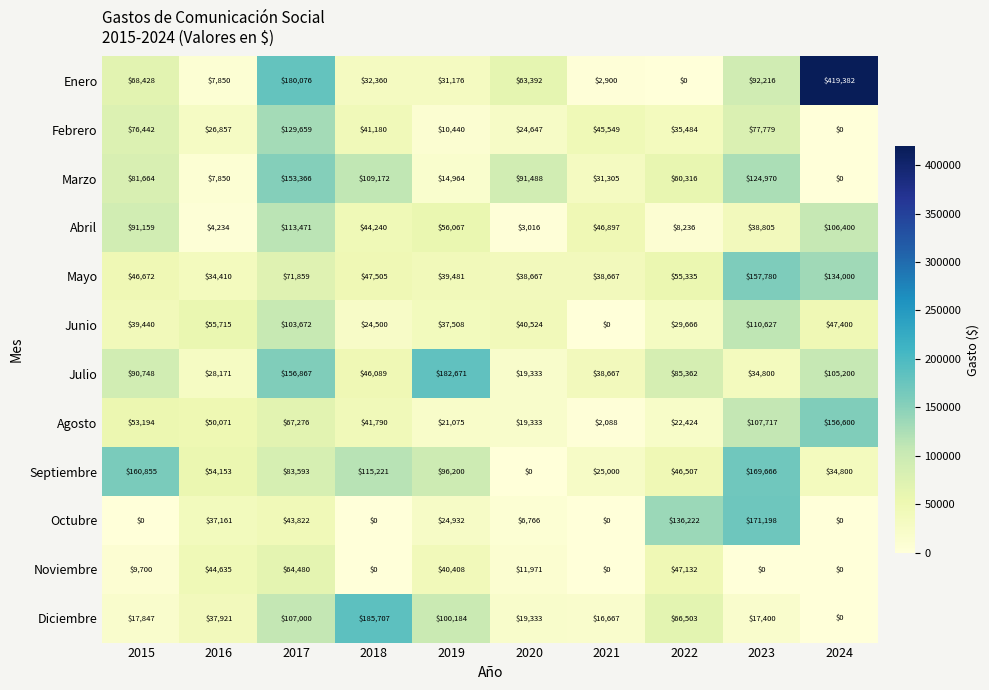

Which series has the largest range (max minus min)?

Enero